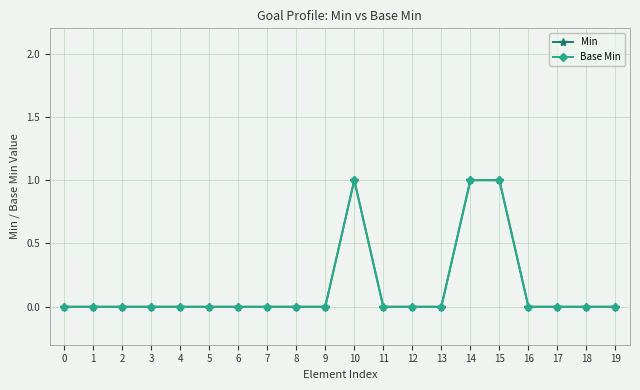

Does the chart have visible grid lines?

Yes